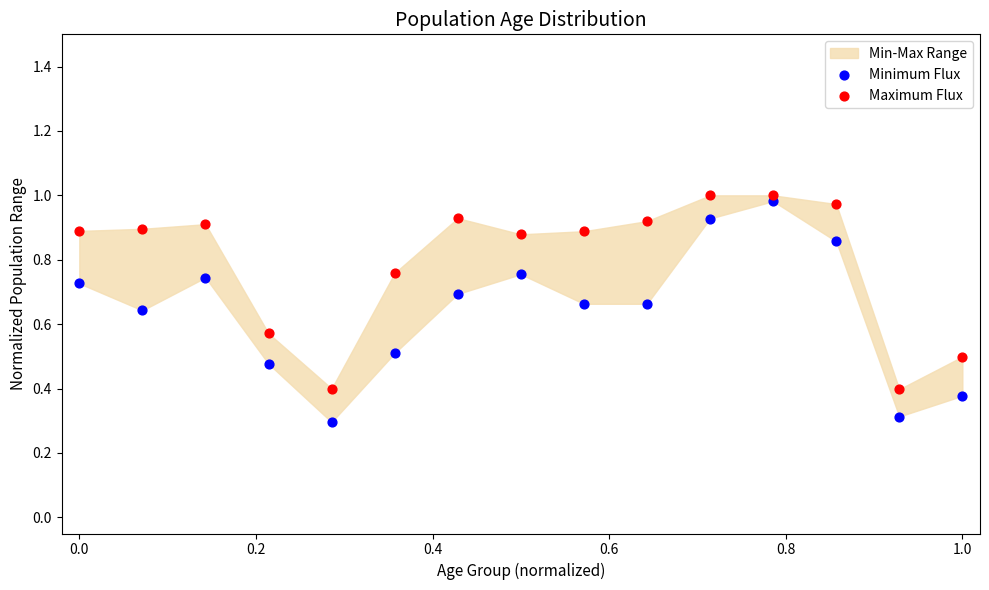

In the Minimum Flux series, what Y value is closest to 0?

0.3